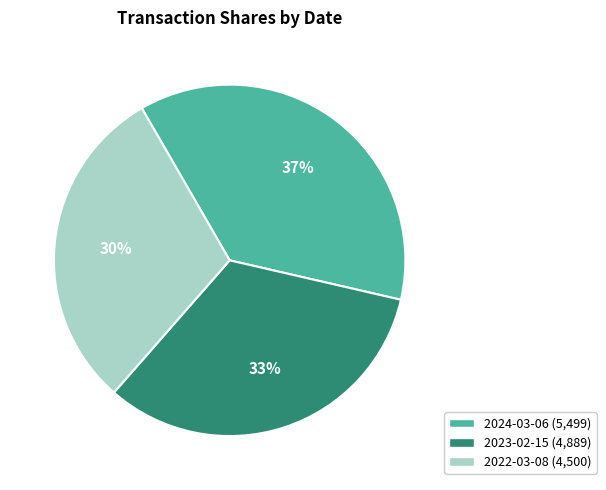

Which category has the smallest portion of the pie?

2022-03-08